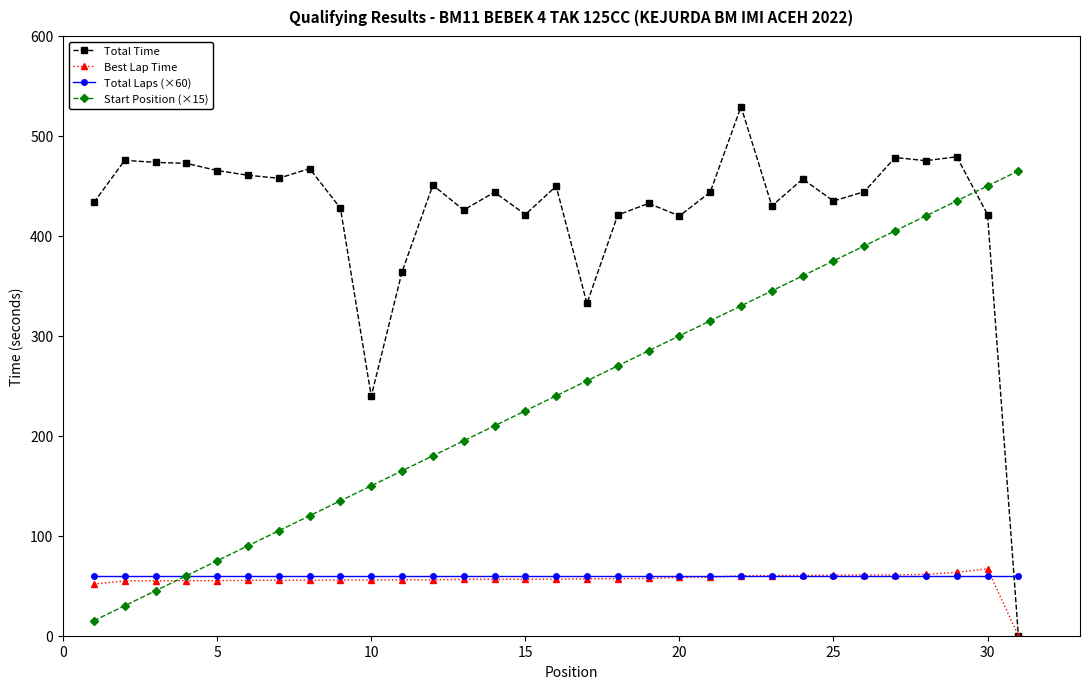

What is the value of the Total Time point at the 26th from the left?

444.2